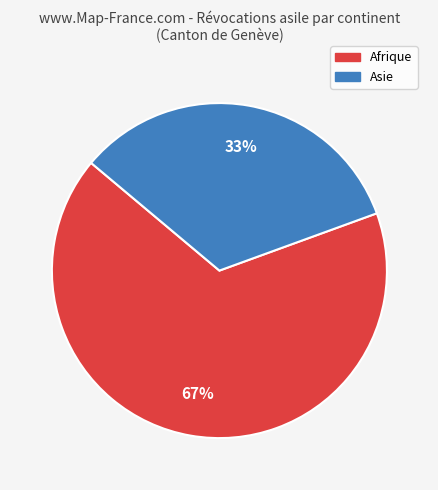

To the nearest percent, what is the average slice percentage?

50%